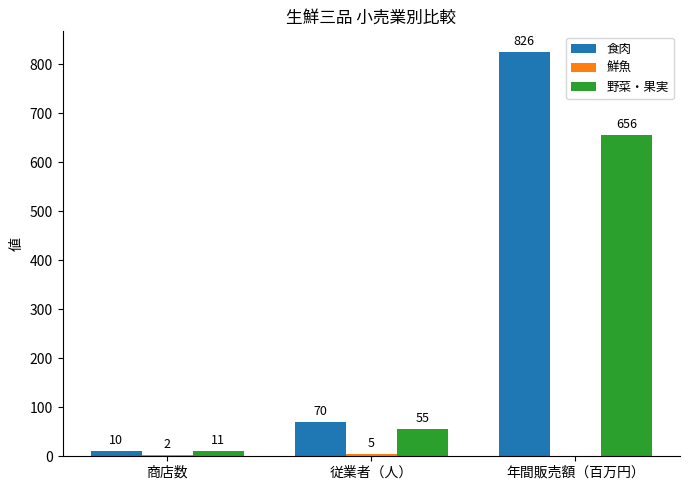

What is the approximate value of 野菜・果実 at 従業者（人）, to the nearest 100?

100